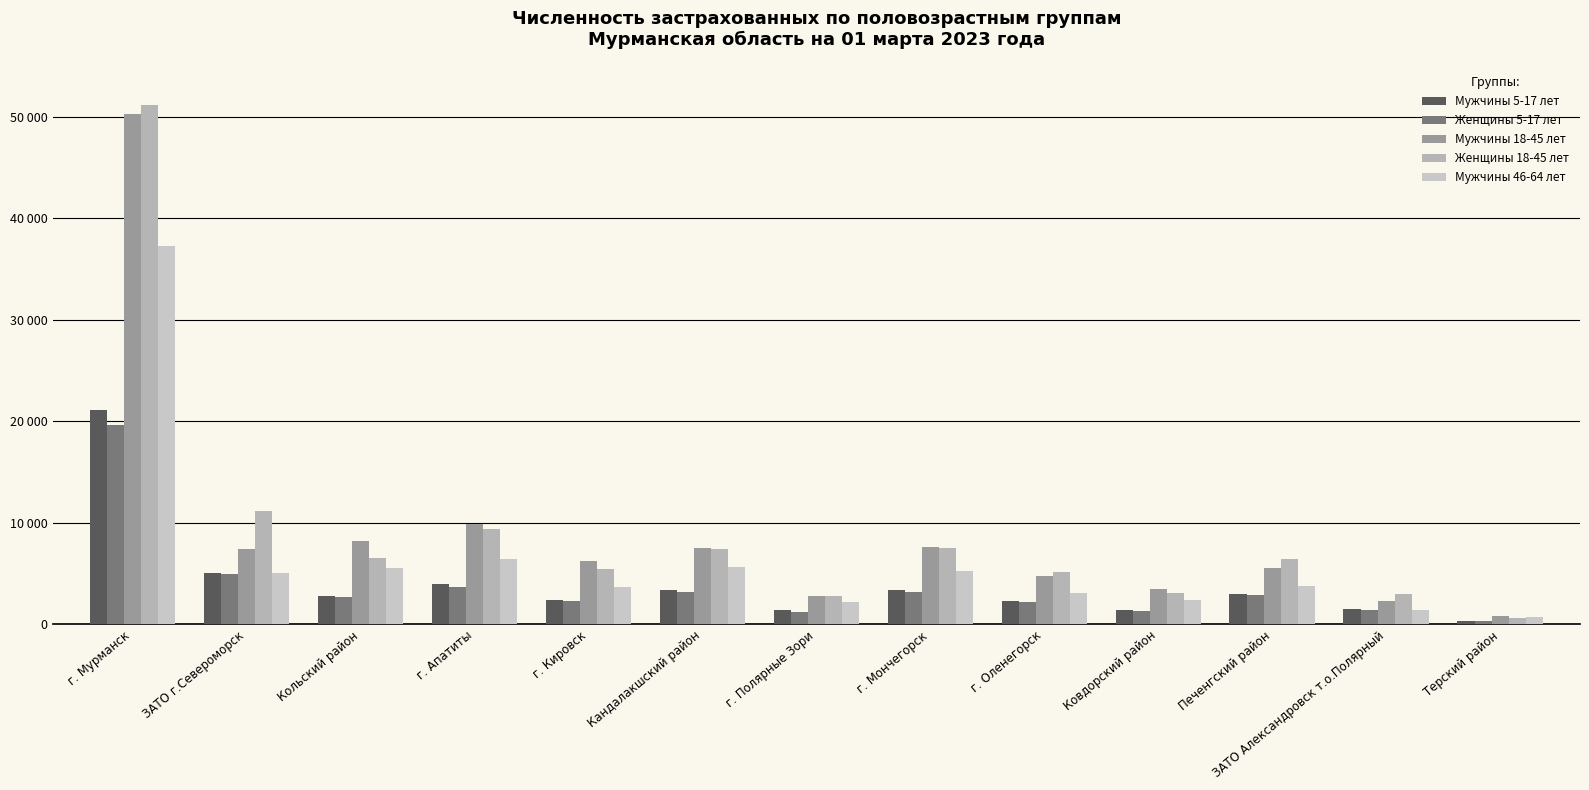

At which label does Женщины 5-17 лет reach its minimum?

Терский район